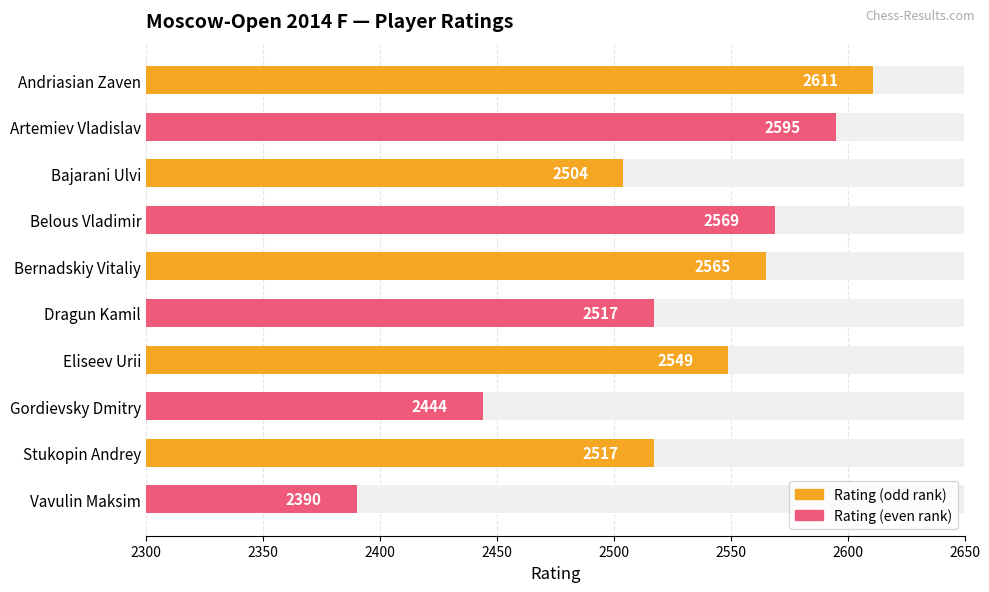

How many values are below 2549?

5